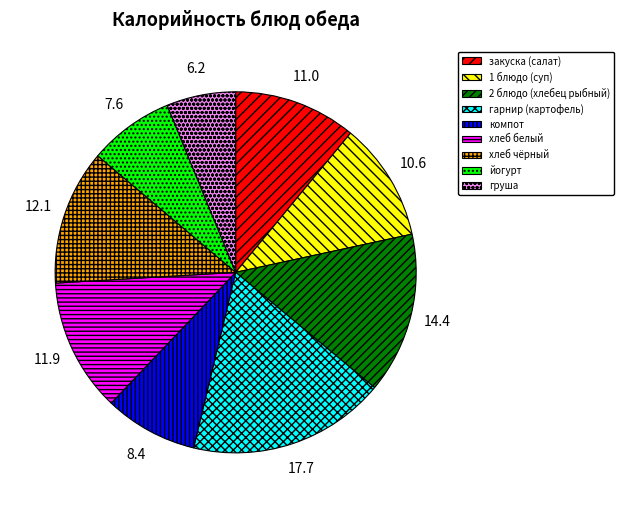

Is there a majority slice in this chart?

No